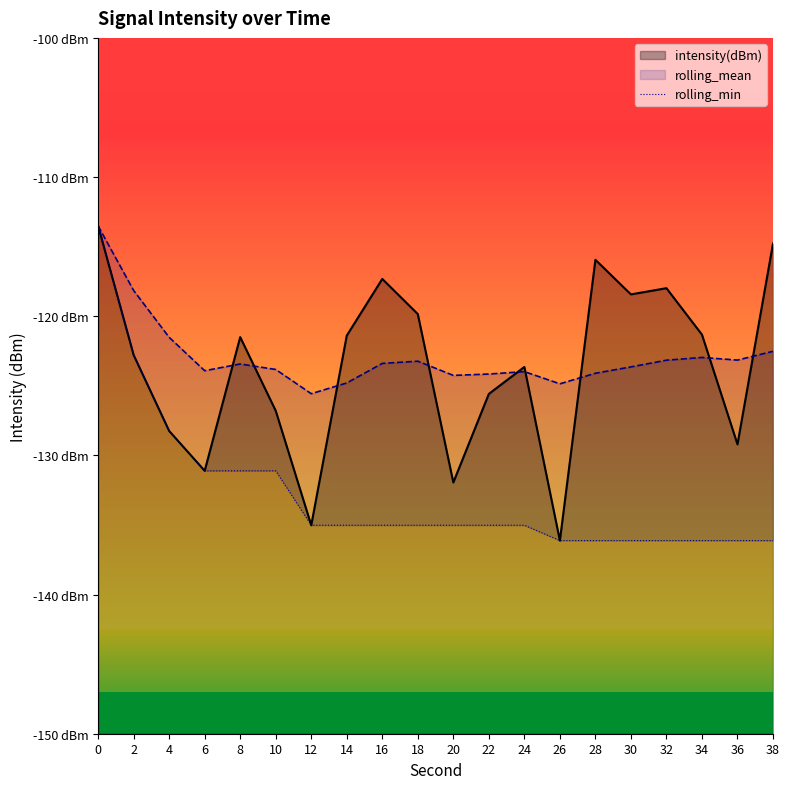

How many lines are shown in the chart?

1